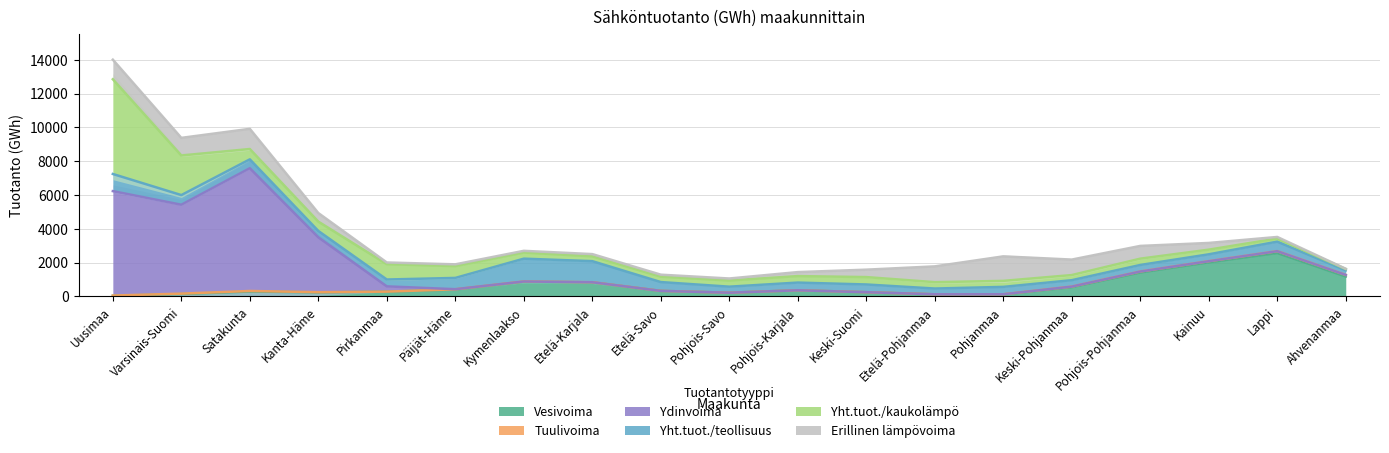

What is the label of the 4th point from the left?

Kanta-Häme